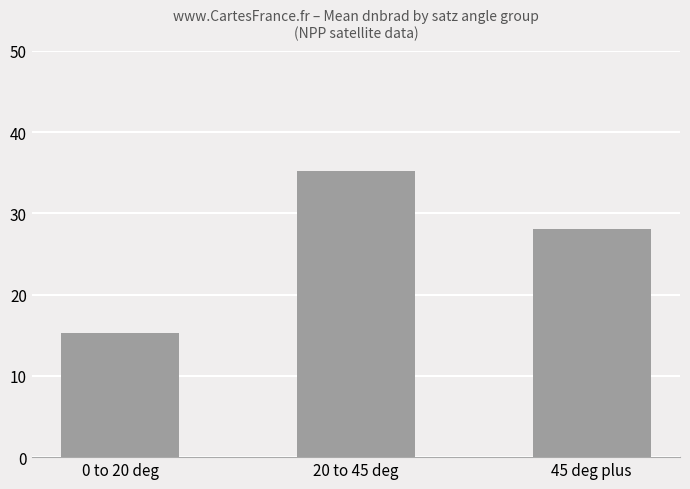

Rank the categories by value from highest to lowest.

20 to 45 deg, 45 deg plus, 0 to 20 deg